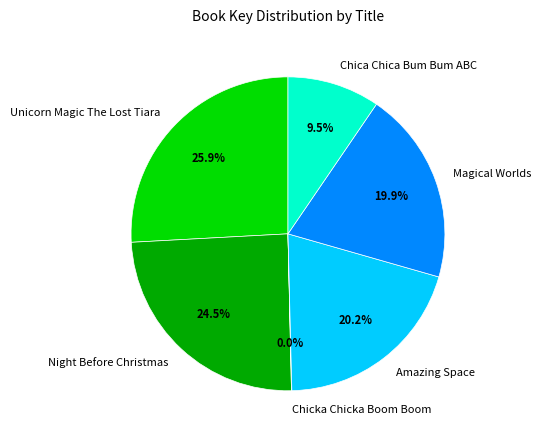

To the nearest percent, what portion does Magical Worlds represent?

20%